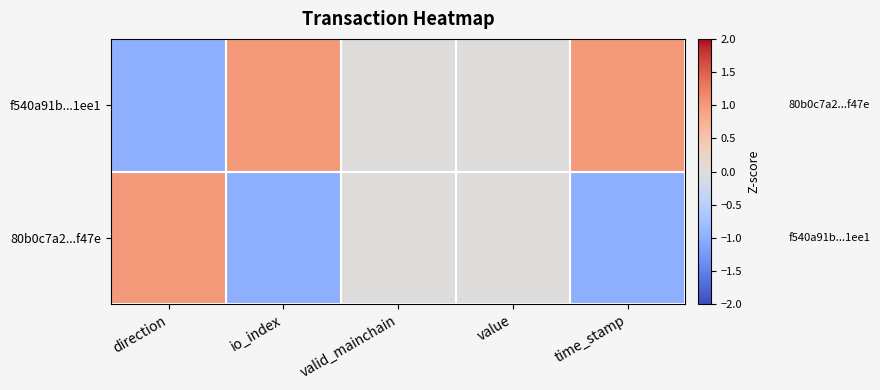

Reading left to right, list all the values displayed in this chart.

f540a91b...1ee1: direction=-1	io_index=1	valid_mainchain=0	value=0	time_stamp=1
80b0c7a2...f47e: direction=1	io_index=-1	valid_mainchain=0	value=0	time_stamp=-1